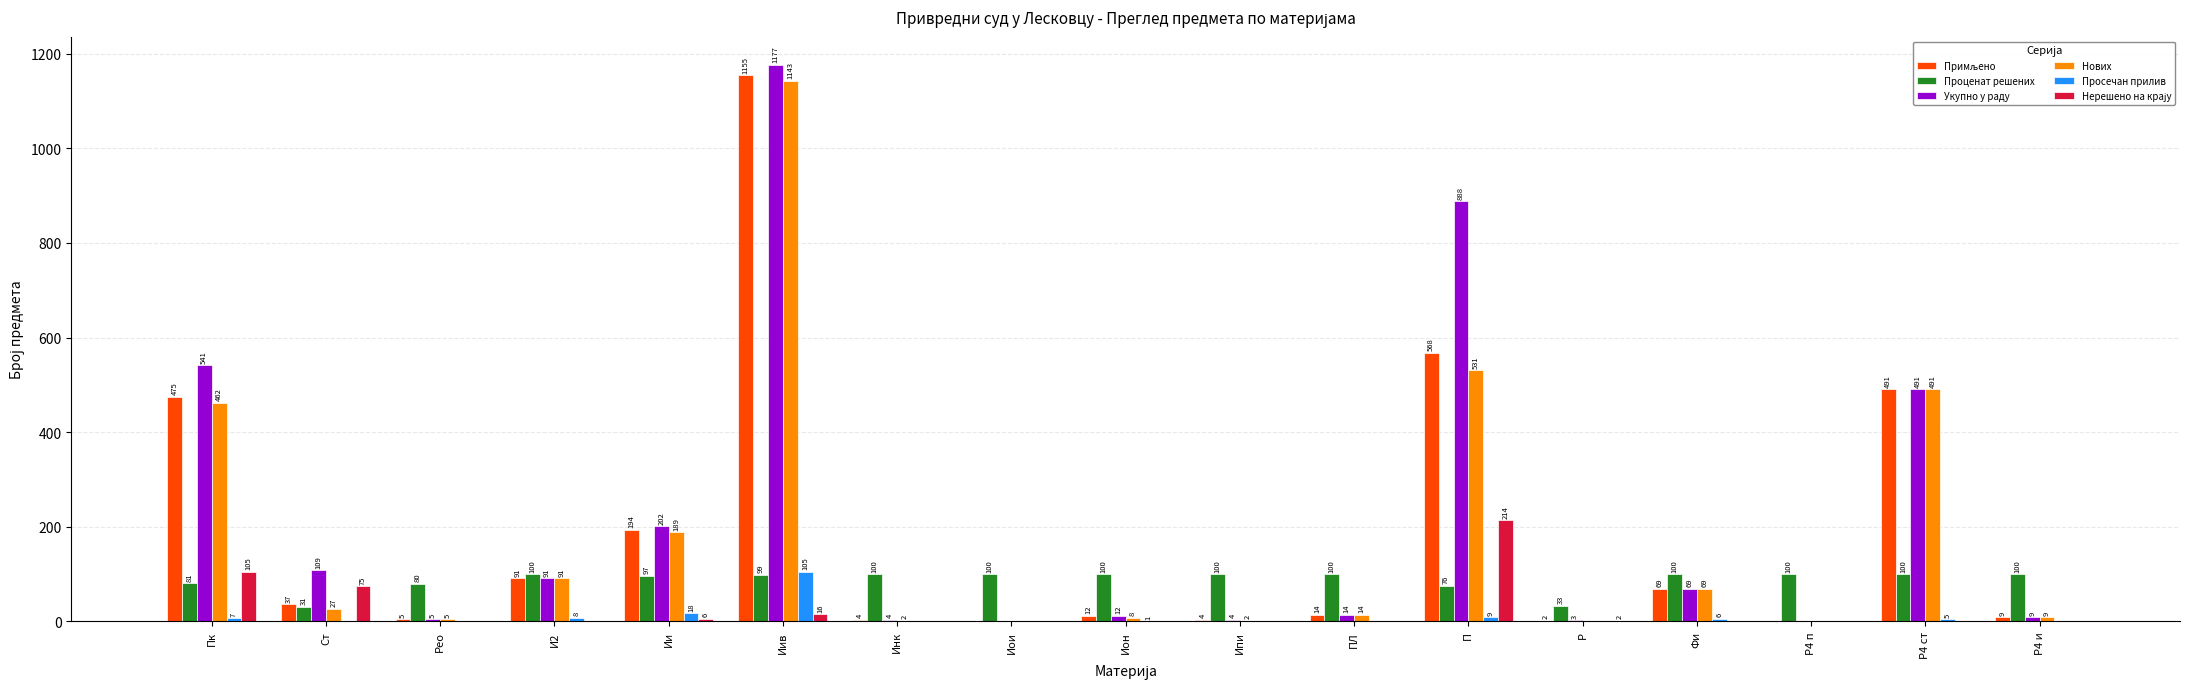

Is the value of Укупно у раду at ПЛ greater than the value of Проценат решених at Ипи?

No